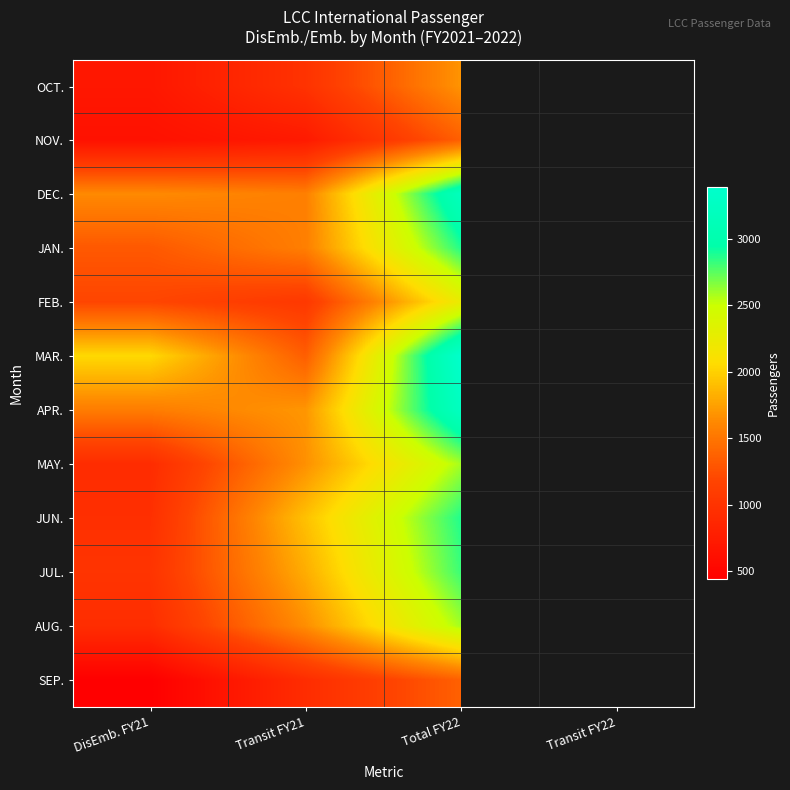

At Total FY22, list the series in order from largest to smallest.

MAR., APR., DEC., JUN., JAN., JUL., AUG., MAY., FEB., OCT., SEP., NOV.